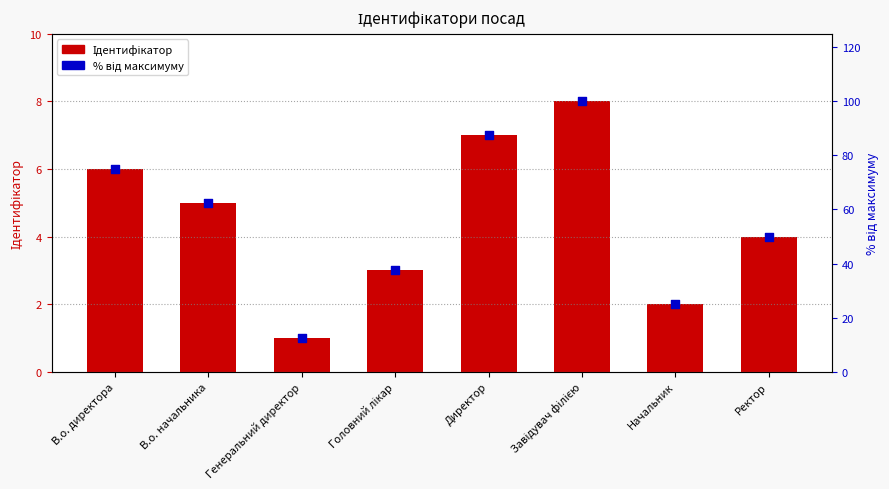

Which series has the largest total across all categories?

% від максимуму